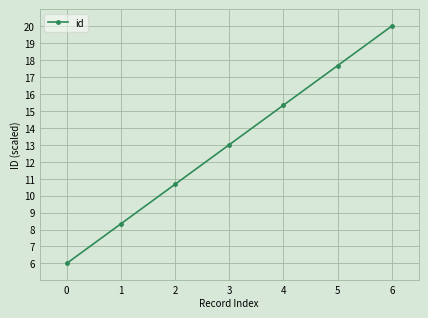

What is the greatest value displayed?

20.0